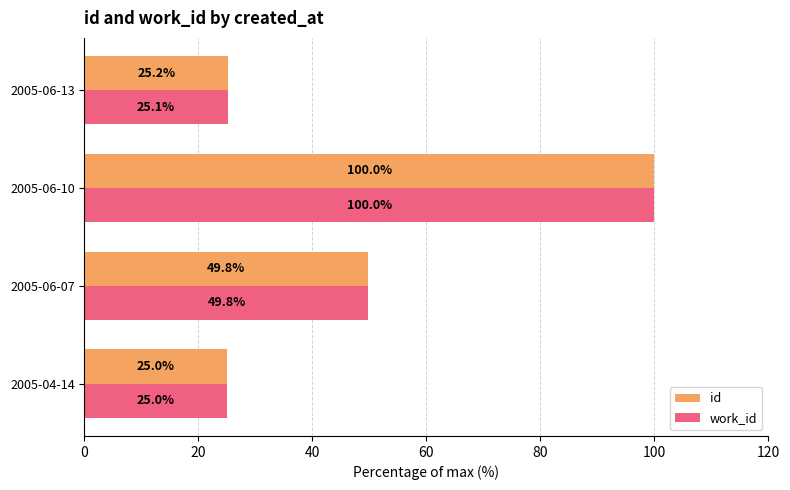

Which label corresponds to the largest value in the chart?

2005-06-10